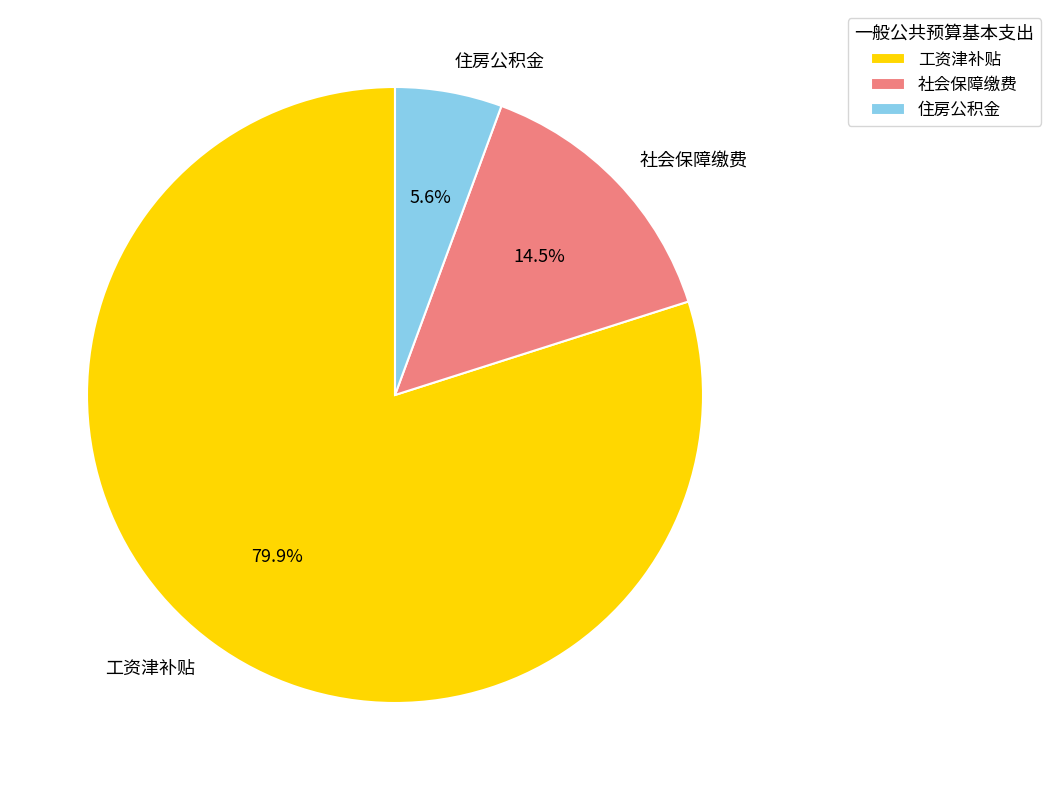

True or false: 住房公积金 accounts for 15% of the total.

False